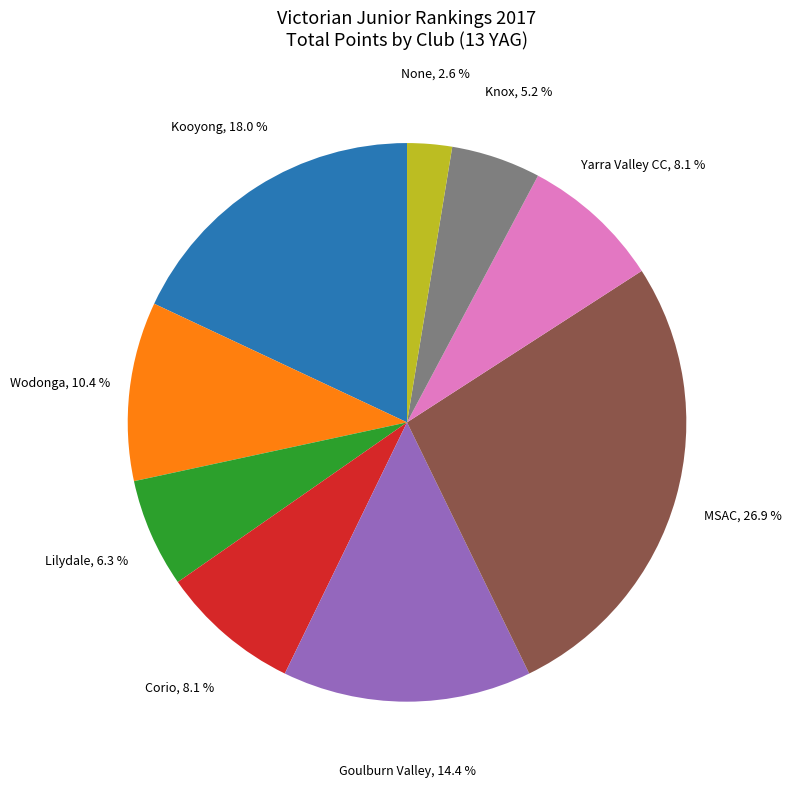

What percentage do Wodonga and Corio together represent?

18.5%